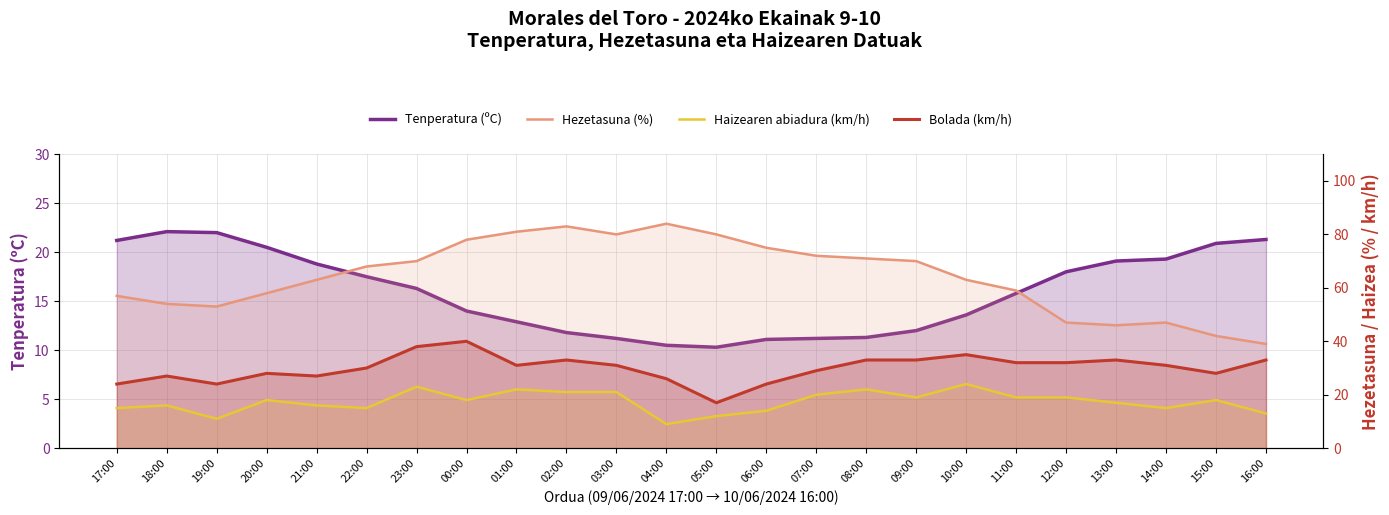

At 19:00, list the series in order from largest to smallest.

Hezetasuna (%), Bolada (km/h), Tenperatura (ºC), Haizearen abiadura (km/h)